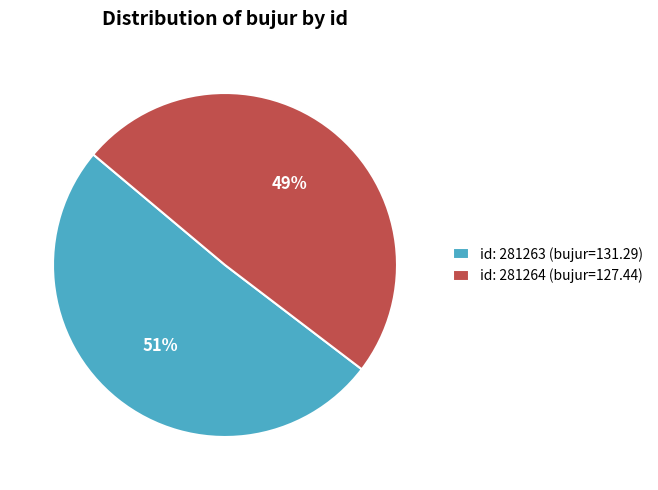

Is the sum of id: 281264 (bujur=127.44) and id: 281263 (bujur=131.29) greater than half?

Yes